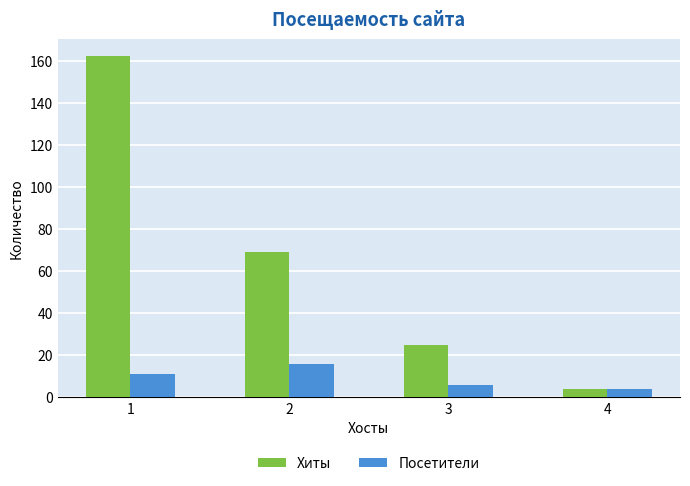

Count the Посетители values in the range 6 to 16.

3